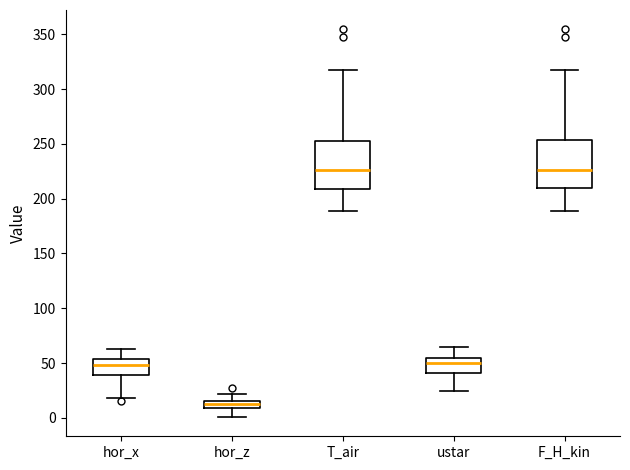

Where is the upper edge of the box for T_air on the y-axis? The values are not printed on the chart, so give them approximately, as read against the axis.

255